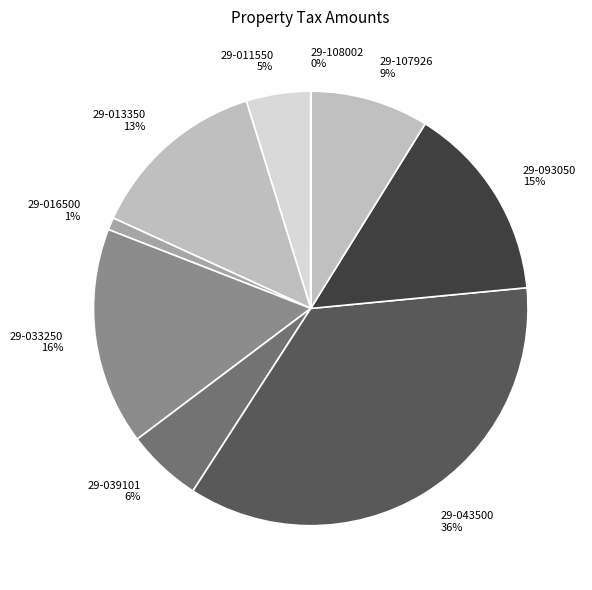

What percentage is the 29-039101 slice, to the nearest percent?

6%